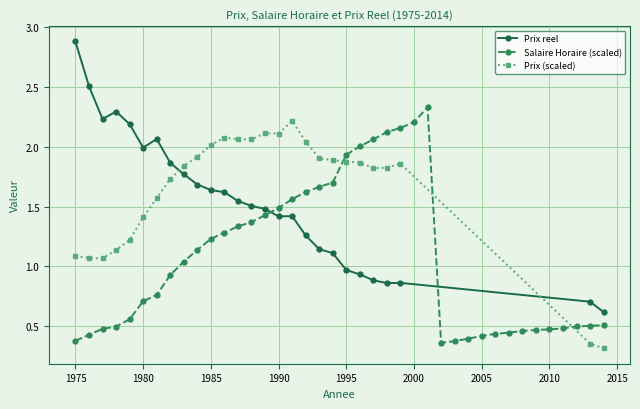

True or false: Prix reel and Prix (scaled) cross at least once.

True